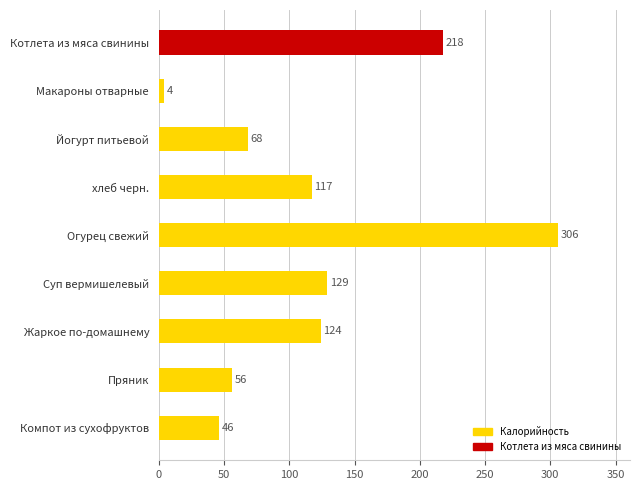

What is the minimum value shown in the chart?

4